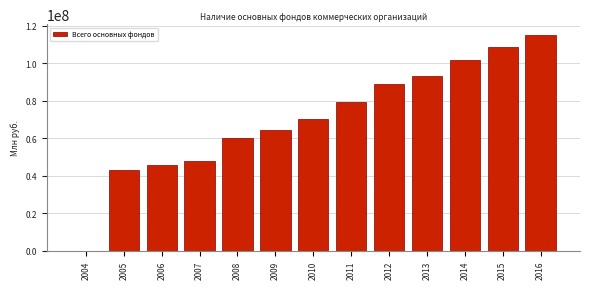

Reading right to left, transcribe all the data shown in this chart.

2016=115207019	2015=108775940	2014=101767120	2013=93183415	2012=89014407	2011=79164466	2010=70449249	2009=64606735	2008=59965963	2007=47953732	2006=45811883	2005=43116042	2004=42711